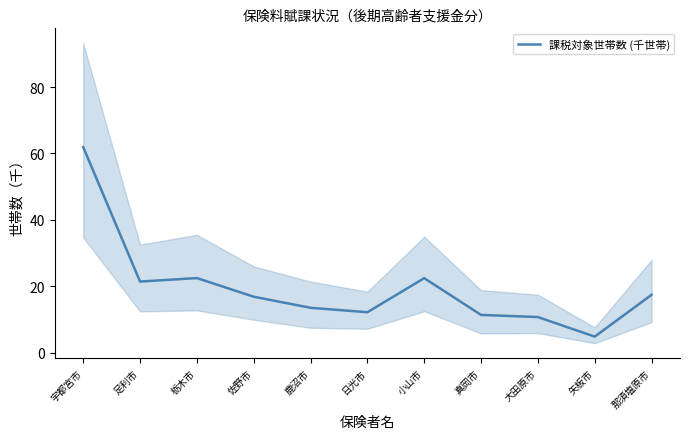

Is it true that the value at 栃木市 is 22.4?

True